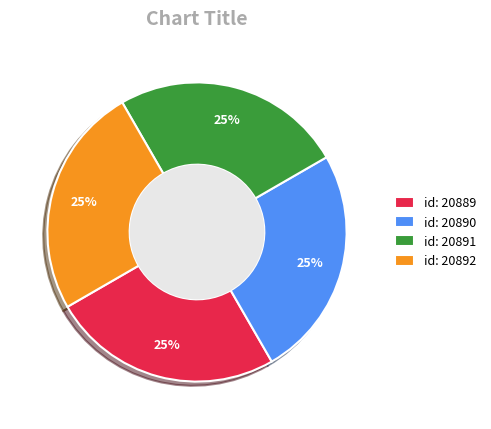

Does any single category account for the majority?

No